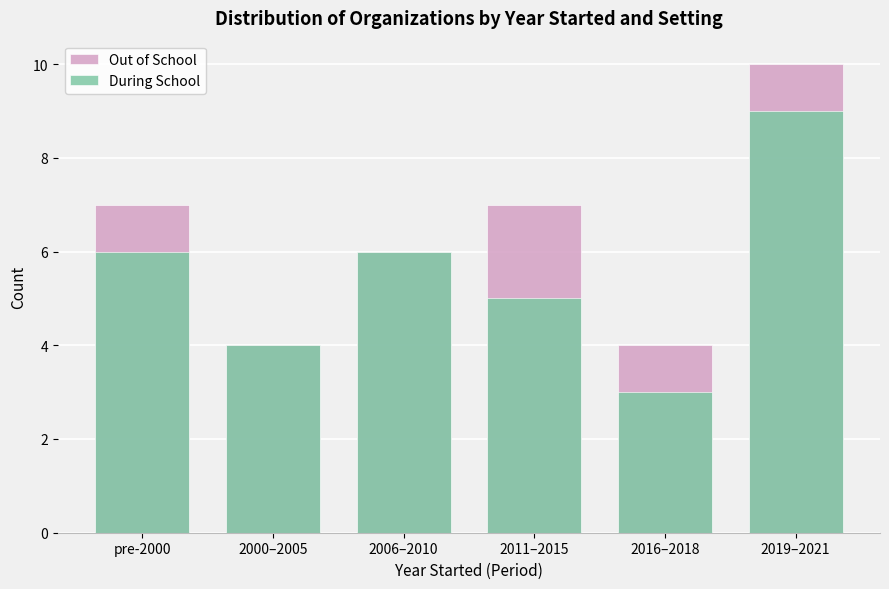

What is the greatest value displayed?

10